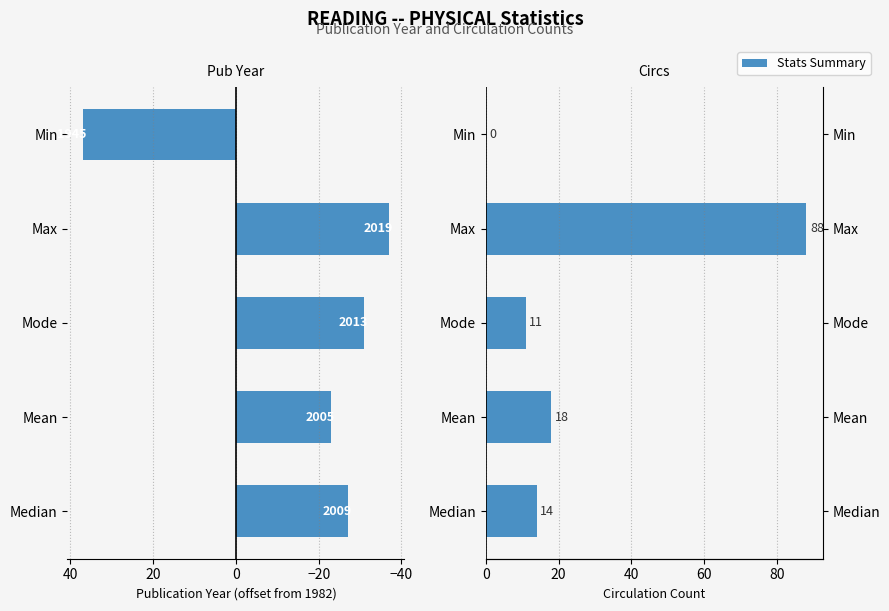

Count the number of categories in the chart.

5